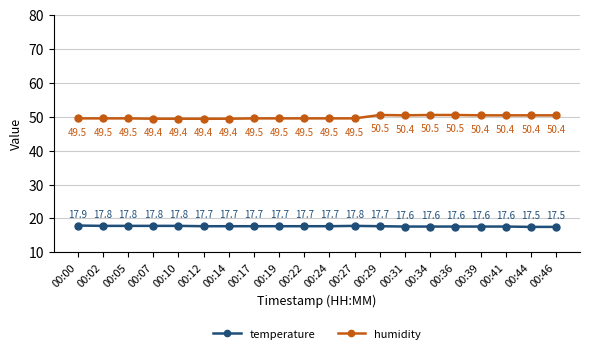

How many temperature values are between 17 and 18?

20